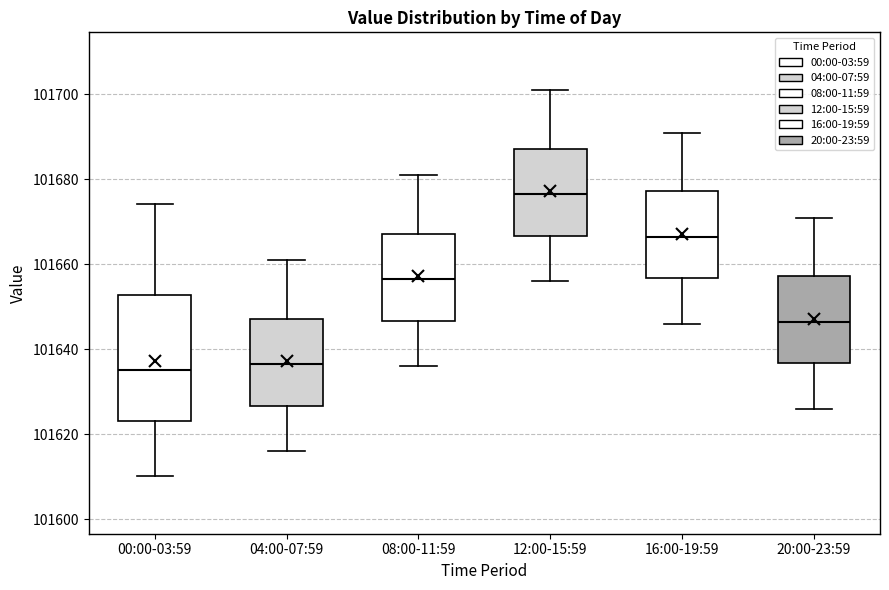

Which box is the tallest, from its lower edge to its upper edge?

00:00-03:59